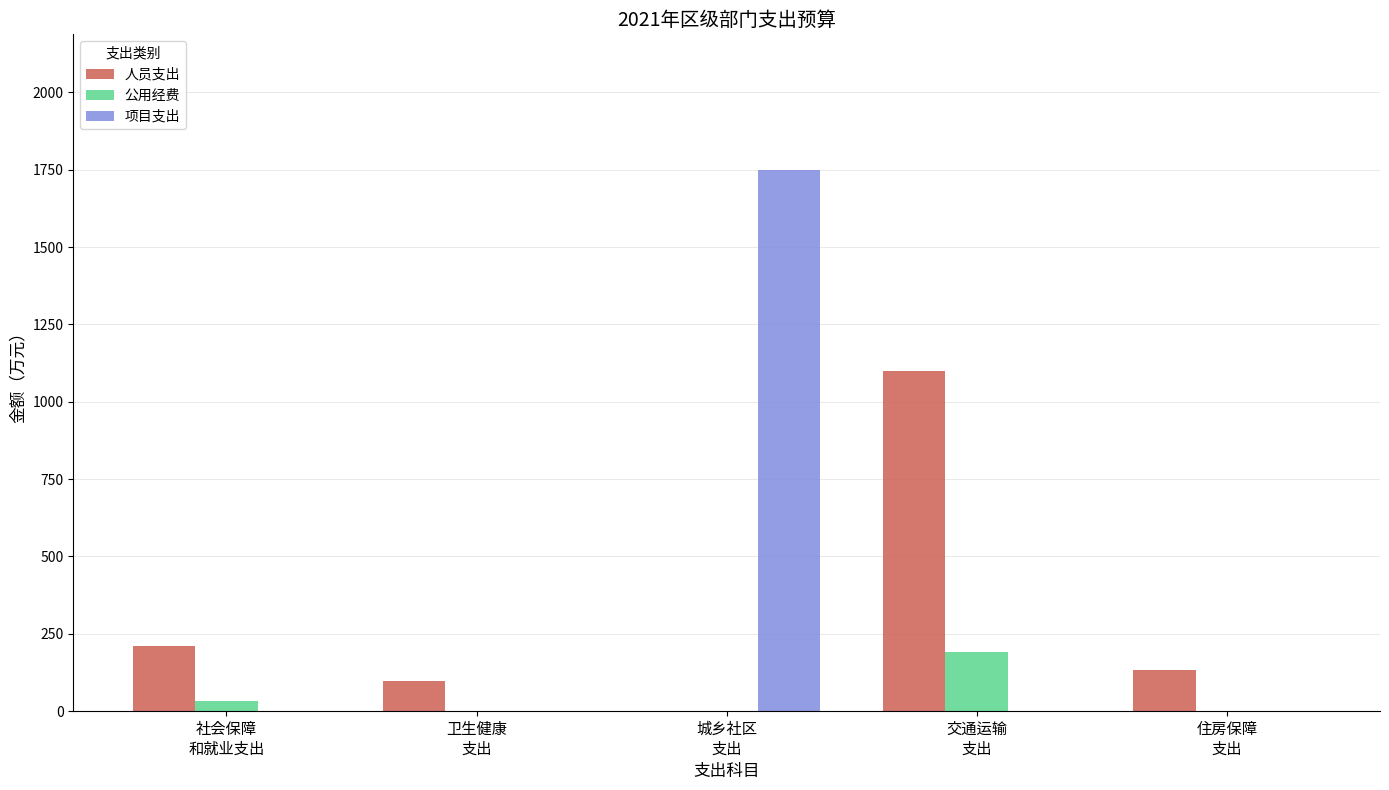

What is the average value of the 人员支出 series?

308.3